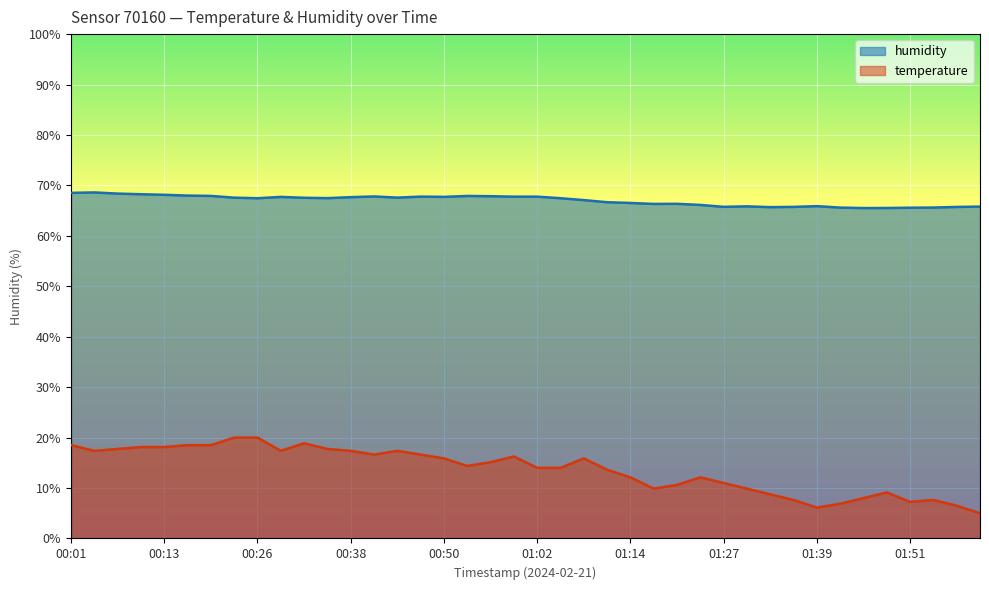

Where is temperature nearest to the value 12?

01:14